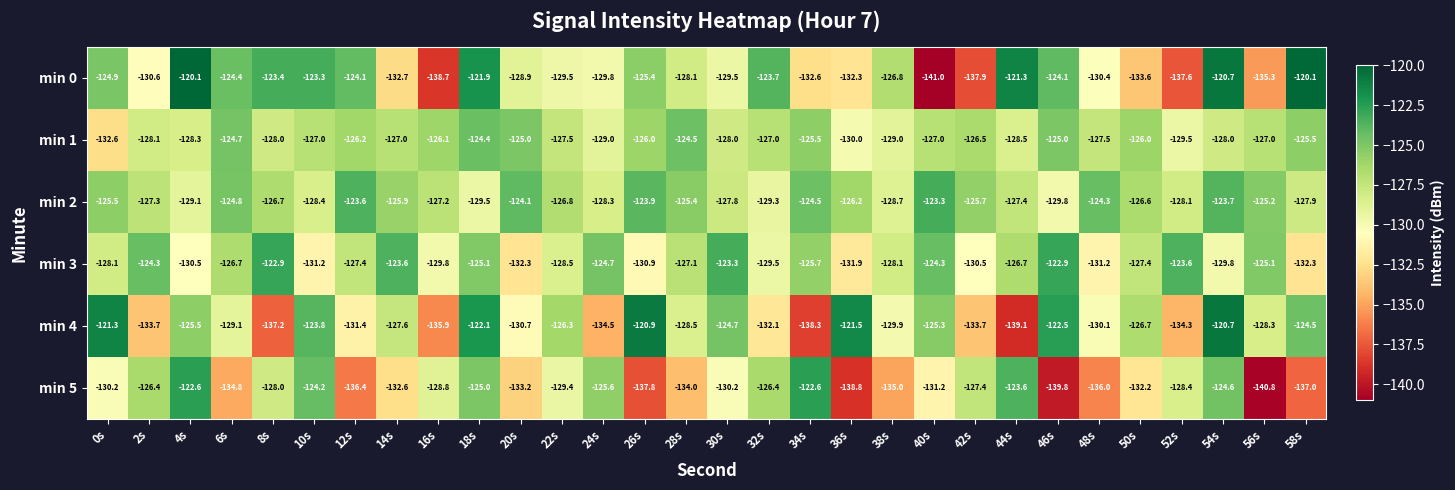

At 2s, list the series in order from largest to smallest.

min 3, min 5, min 2, min 1, min 0, min 4